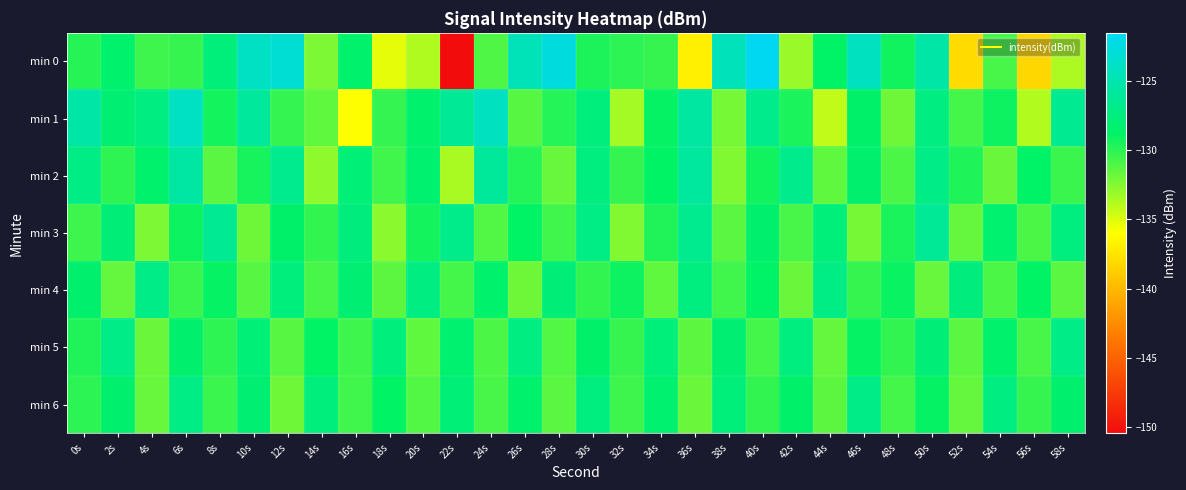

Reading left to right, transcribe all the data shown in this chart.

min 0: 0s=-129.9	2s=-128.5	4s=-130.5	6s=-130.3	8s=-127.7	10s=-123.9	12s=-123.1	14s=-132.3	16s=-128.5	18s=-135.3	20s=-133.7	22s=-150.5	24s=-131.0	26s=-124.6	28s=-122.6	30s=-129.6	32s=-130.0	34s=-130.3	36s=-136.9	38s=-124.4	40s=-121.5	42s=-133.1	44s=-128.7	46s=-124.1	48s=-129.2	50s=-125.4	52s=-138.0	54s=-130.8	56s=-138.2	58s=-133.6
min 1: 0s=-125.4	2s=-128.0	4s=-127.3	6s=-123.9	8s=-129.3	10s=-125.9	12s=-130.2	14s=-131.5	16s=-136.0	18s=-130.2	20s=-128.5	22s=-126.3	24s=-124.1	26s=-131.2	28s=-129.8	30s=-127.6	32s=-133.4	34s=-128.9	36s=-125.7	38s=-132.1	40s=-126.8	42s=-129.5	44s=-134.2	46s=-128.6	48s=-131.9	50s=-127.3	52s=-130.7	54s=-129.1	56s=-133.8	58s=-126.5
min 2: 0s=-127.2	2s=-130.1	4s=-128.5	6s=-125.6	8s=-131.3	10s=-129.4	12s=-126.7	14s=-132.8	16s=-127.9	18s=-130.6	20s=-128.2	22s=-133.5	24s=-126.1	26s=-129.8	28s=-131.7	30s=-127.4	32s=-130.3	34s=-128.8	36s=-125.9	38s=-132.4	40s=-129.2	42s=-126.8	44s=-131.5	46s=-128.3	48s=-130.9	50s=-127.1	52s=-129.6	54s=-131.8	56s=-128.7	58s=-130.4
min 3: 0s=-130.5	2s=-127.8	4s=-132.3	6s=-129.1	8s=-126.4	10s=-131.9	12s=-128.6	14s=-130.2	16s=-127.5	18s=-132.7	20s=-129.3	22s=-126.9	24s=-131.1	26s=-128.8	28s=-130.6	30s=-127.2	32s=-132.4	34s=-129.7	36s=-126.6	38s=-131.3	40s=-128.4	42s=-130.8	44s=-127.7	46s=-132.1	48s=-129.5	50s=-126.3	52s=-131.6	54s=-128.2	56s=-130.9	58s=-127.4
min 4: 0s=-128.3	2s=-131.6	4s=-127.1	6s=-130.4	8s=-128.9	10s=-131.2	12s=-127.6	14s=-130.8	16s=-128.1	18s=-131.4	20s=-127.3	22s=-130.7	24s=-128.5	26s=-131.9	28s=-127.8	30s=-130.2	32s=-129.1	34s=-131.5	36s=-127.4	38s=-130.6	40s=-128.7	42s=-131.8	44s=-127.2	46s=-130.3	48s=-129.0	50s=-131.7	52s=-127.5	54s=-130.9	56s=-128.8	58s=-131.3
min 5: 0s=-129.7	2s=-127.0	4s=-131.8	6s=-128.4	8s=-130.1	10s=-127.9	12s=-131.2	14s=-128.8	16s=-130.5	18s=-127.6	20s=-131.5	22s=-128.2	24s=-130.9	26s=-127.3	28s=-131.1	30s=-128.6	32s=-130.3	34s=-127.7	36s=-131.4	38s=-128.1	40s=-130.7	42s=-127.4	44s=-131.6	46s=-128.9	48s=-130.2	50s=-127.8	52s=-131.3	54s=-128.5	56s=-130.8	58s=-127.1
min 6: 0s=-130.0	2s=-128.3	4s=-131.7	6s=-127.2	8s=-130.4	10s=-128.1	12s=-131.9	14s=-127.6	16s=-130.6	18s=-128.8	20s=-131.1	22s=-127.9	24s=-130.8	26s=-128.5	28s=-131.3	30s=-127.4	32s=-130.5	34s=-128.2	36s=-131.8	38s=-127.7	40s=-130.2	42s=-128.6	44s=-131.4	46s=-127.1	48s=-130.7	50s=-128.9	52s=-131.6	54s=-127.3	56s=-130.3	58s=-128.4